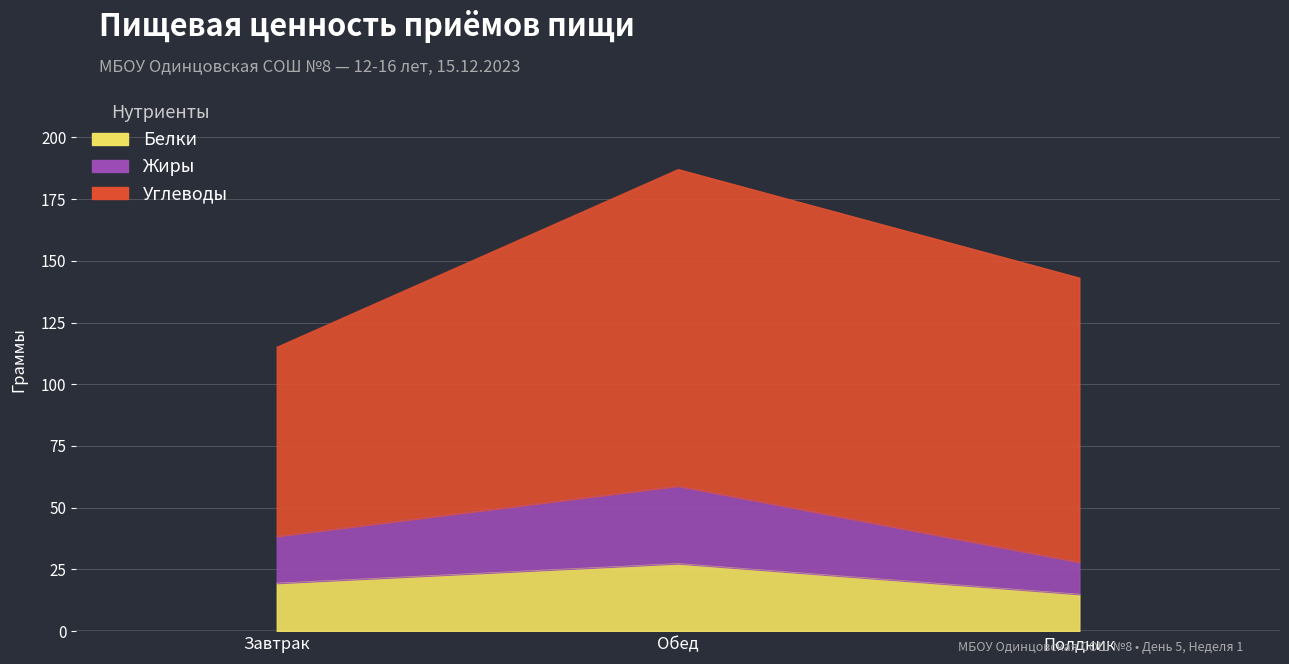

Rank the categories by Белки value from lowest to highest.

Полдник, Завтрак, Обед